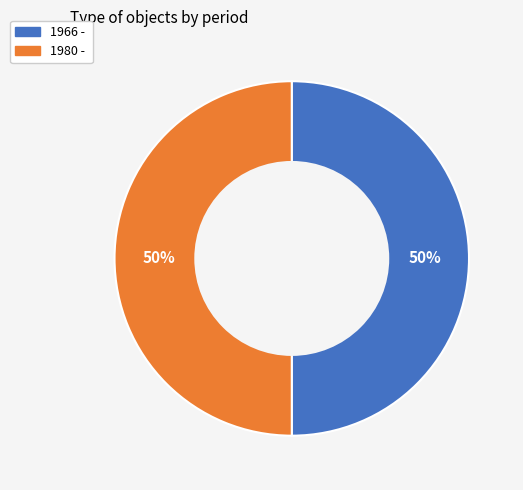

True or false: 1966 - accounts for 55% of the total.

False